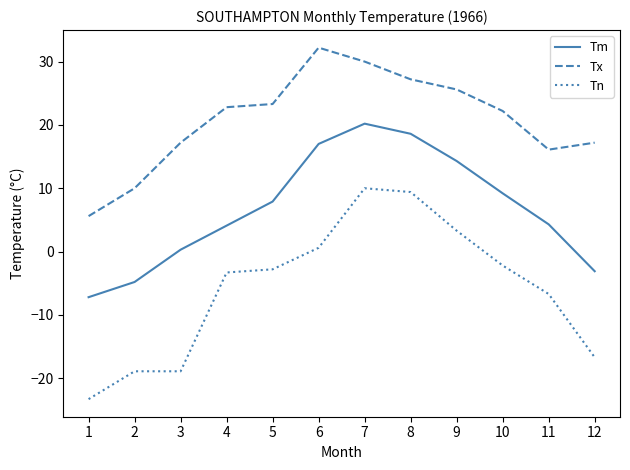

List the series in order of their peak value, lowest first.

Tn, Tm, Tx